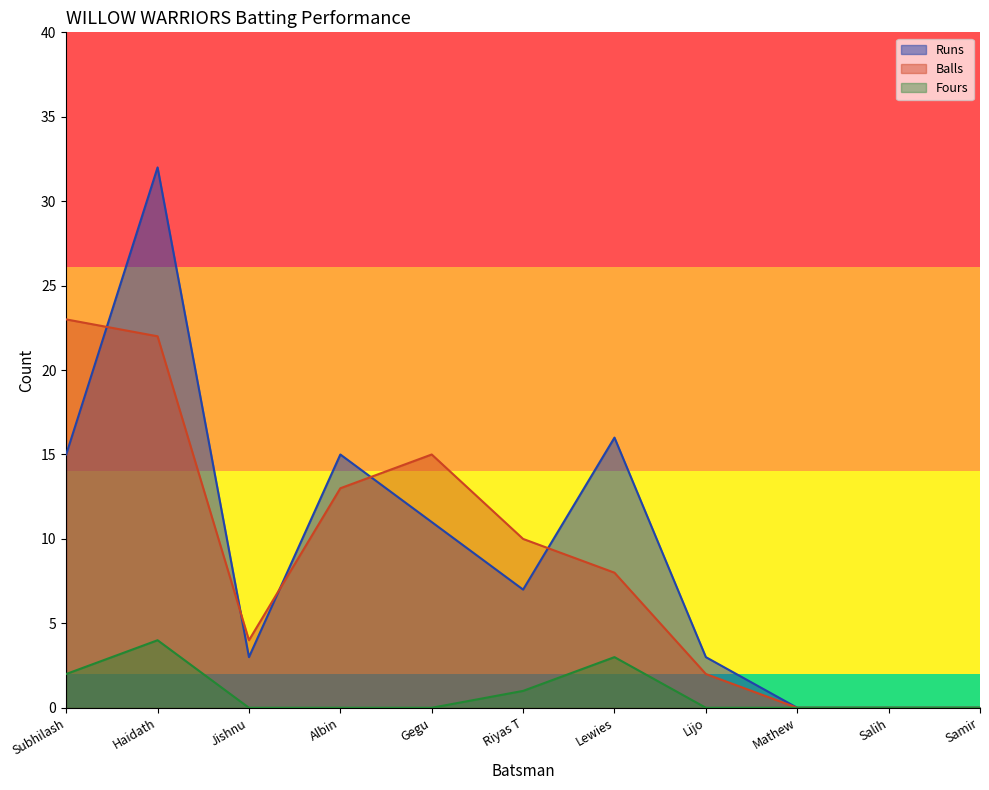

The value of Balls at Riyas T is 10. True or false?

True